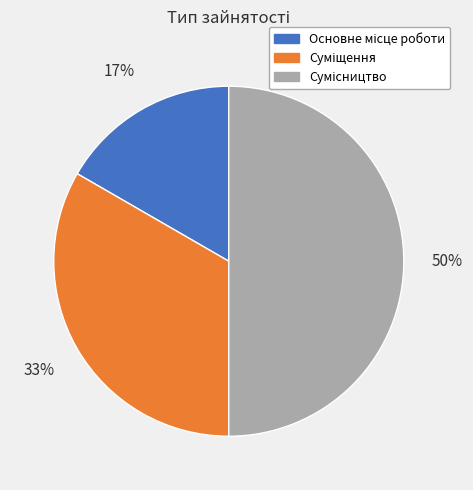

To the nearest percent, what is the average slice percentage?

33%